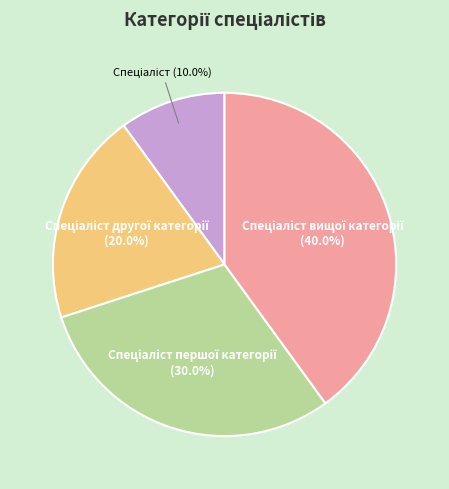

Does any single category account for the majority?

No